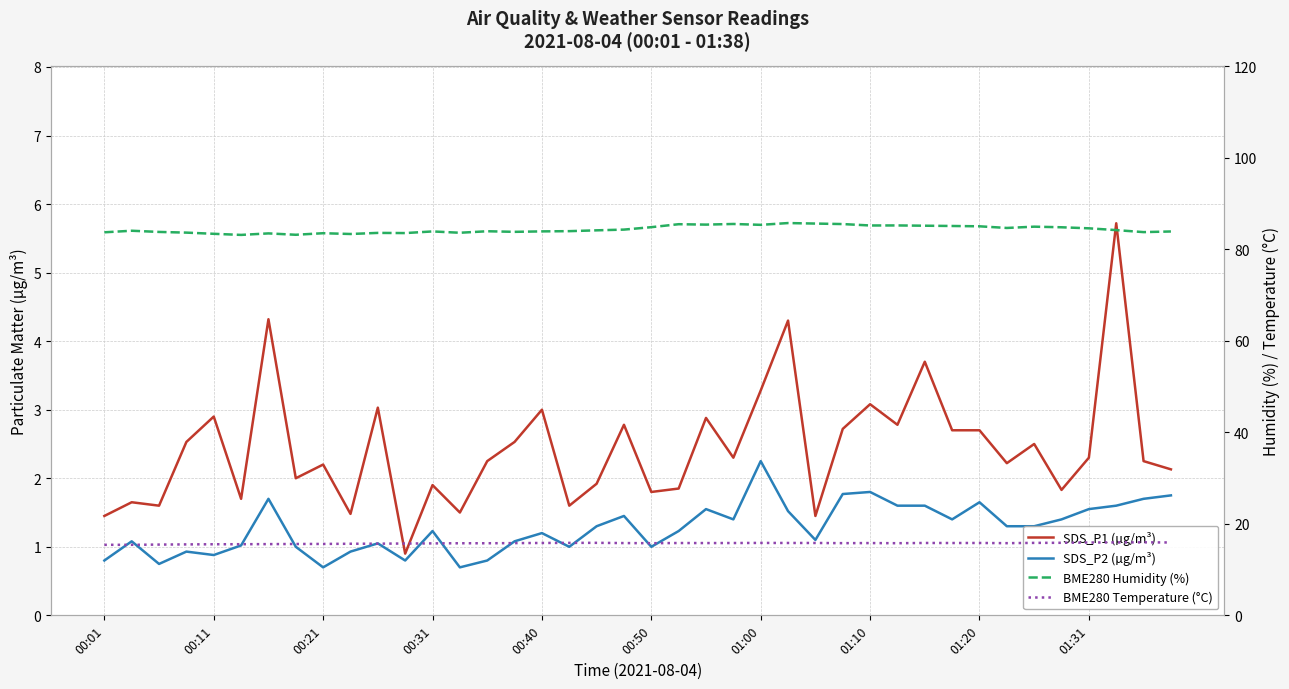

Which has a higher value, 38 or 00:40?

00:40